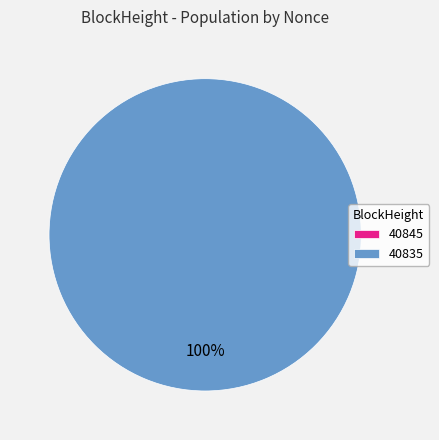

Is there any slice that represents more than half of the pie?

Yes